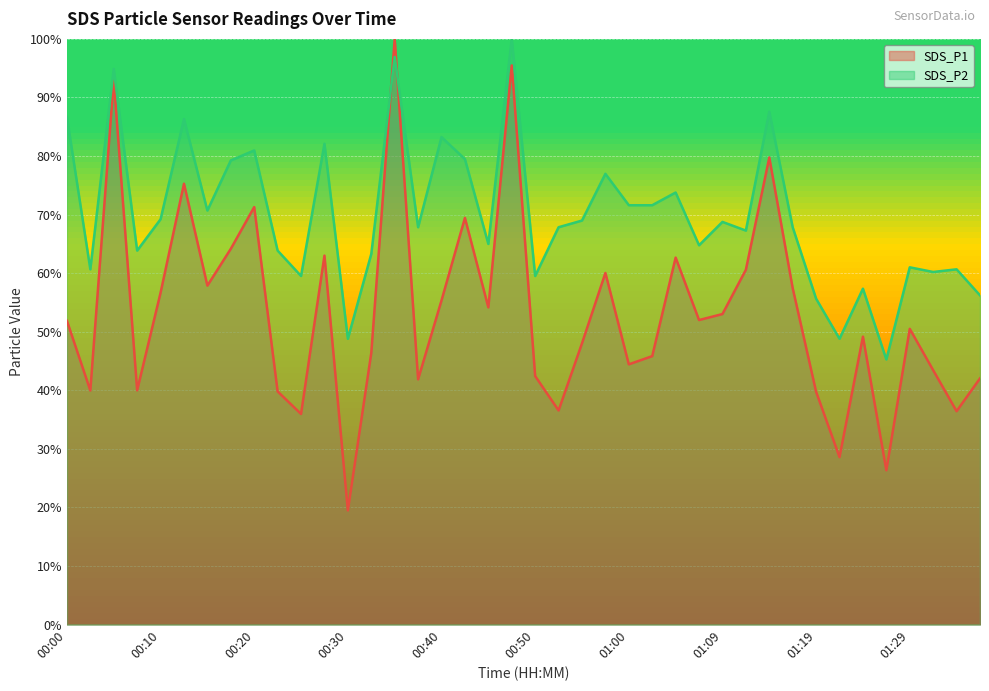

What is the total value across all series at 21?

104.4